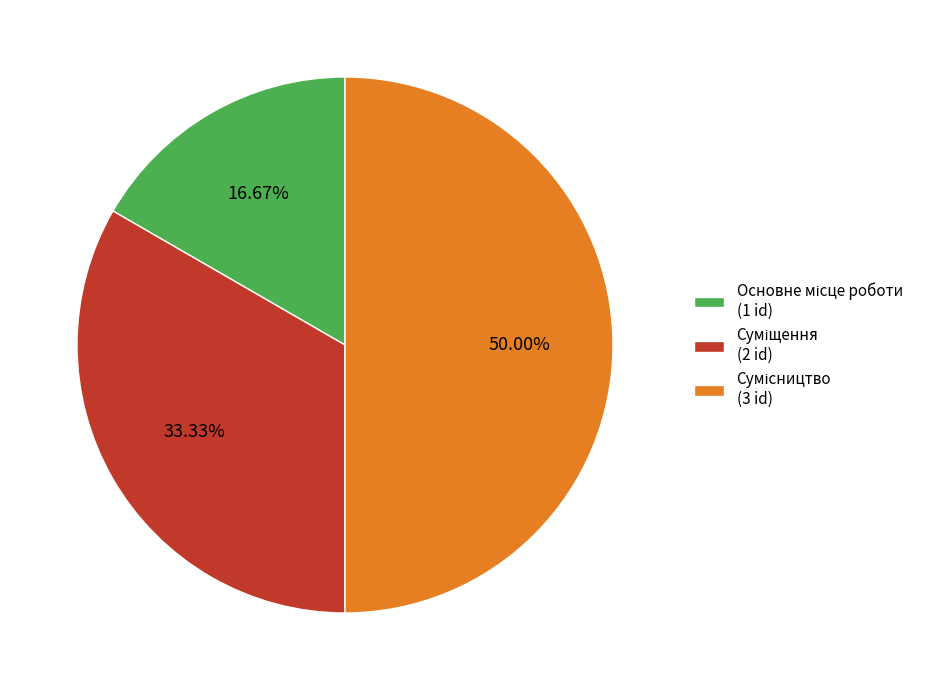

To the nearest percent, what is the average slice percentage?

33%